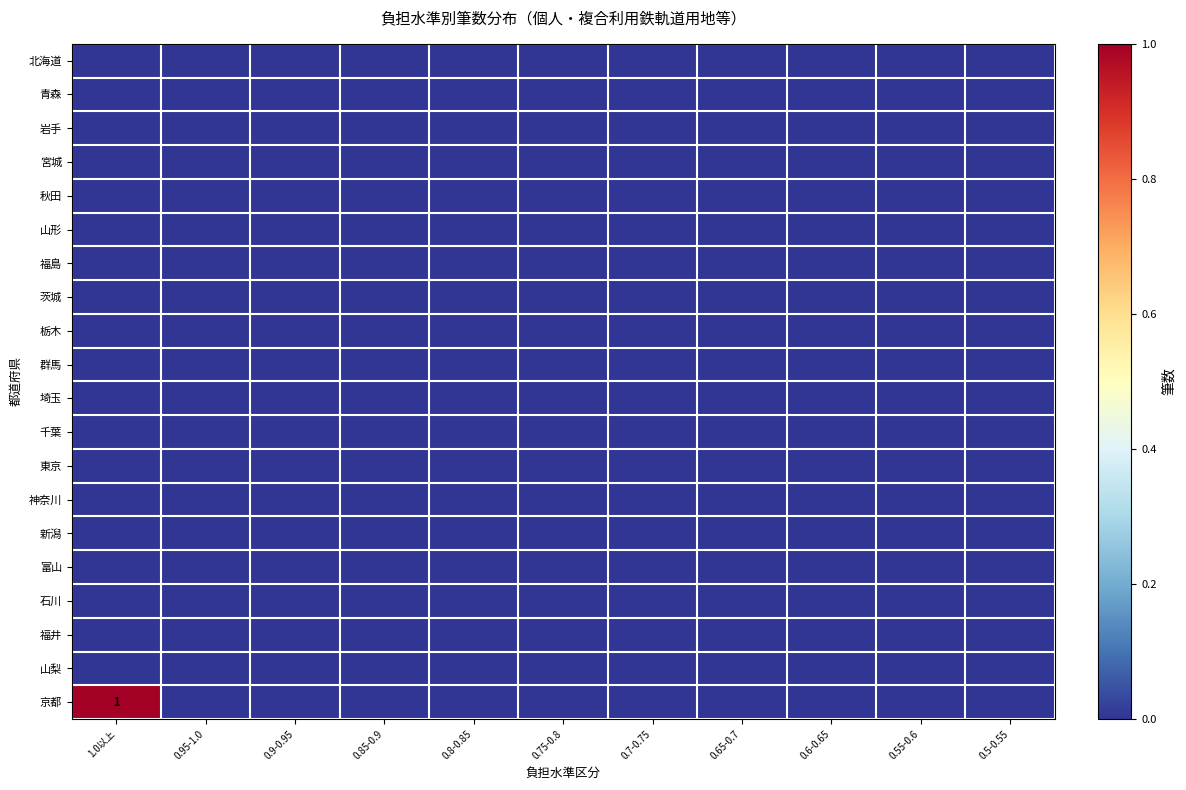

Where is 山形 nearest to the value 0?

1.0以上